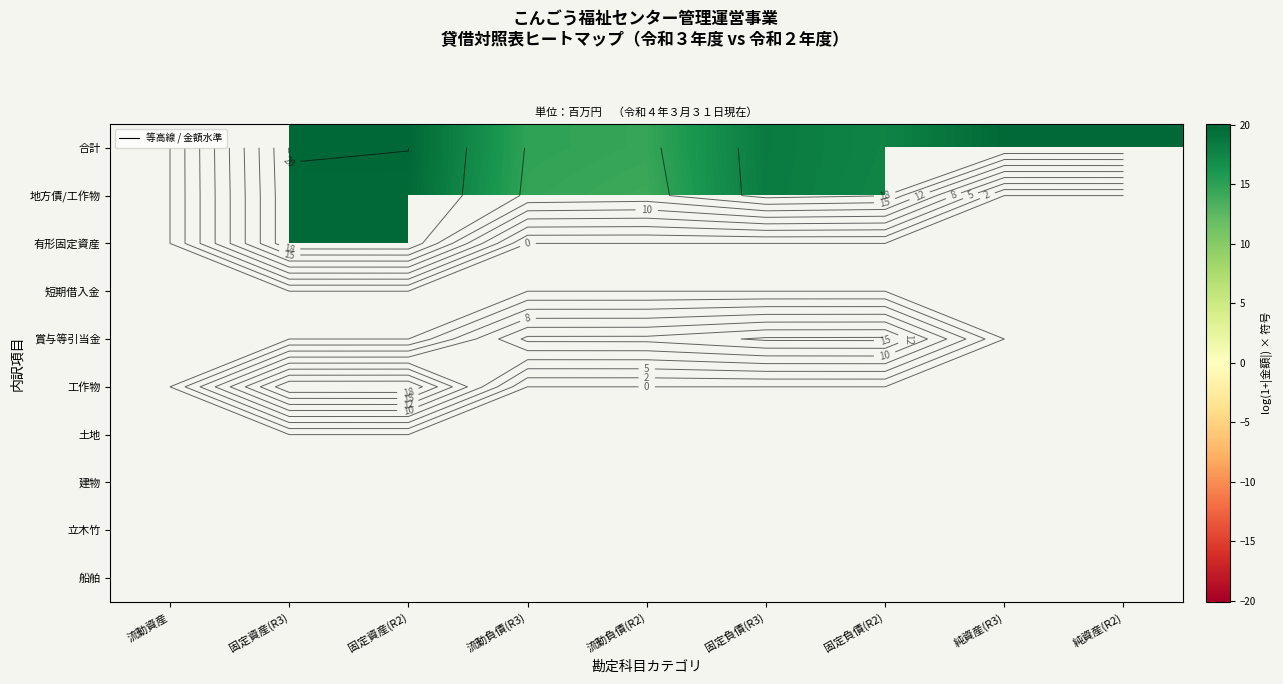

True or false: 合計 has a value of 31.0 at 固定負債(R3).

False